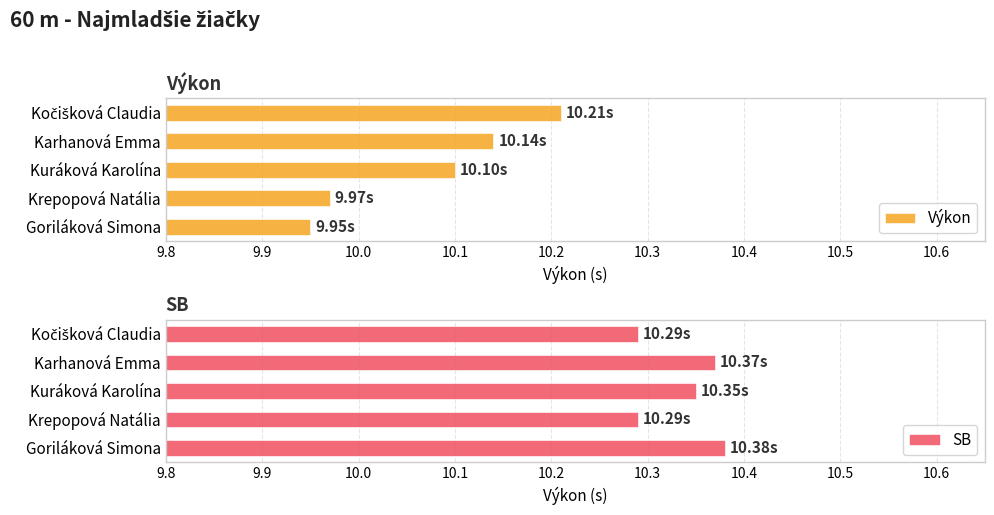

At which label does Výkon reach its minimum?

Goriláková Simona